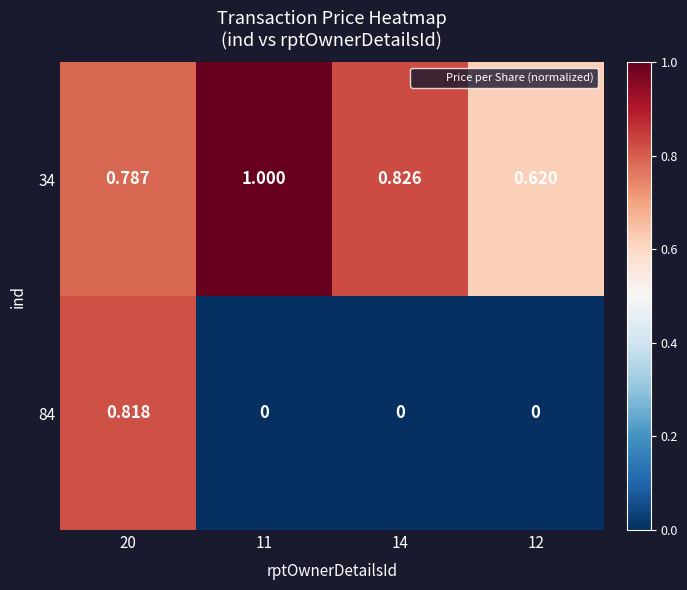

Is the value of 34 at 12 greater than the value of 84 at 14?

Yes